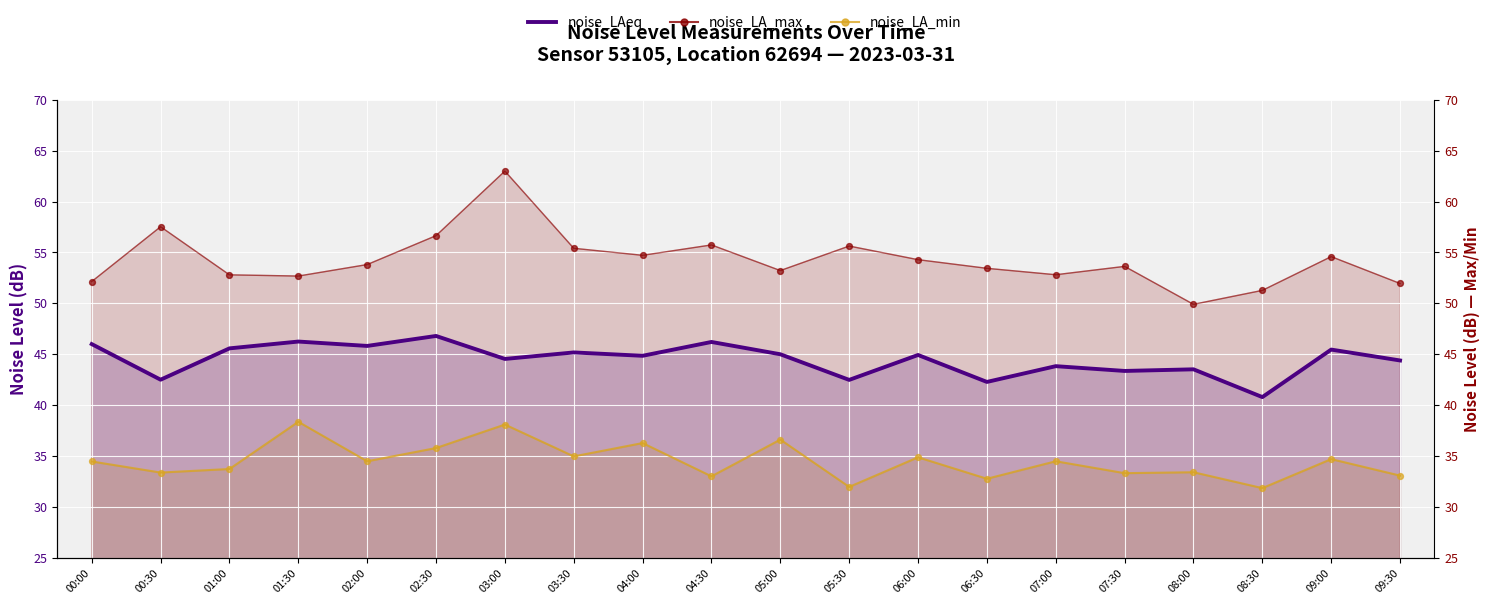

Which series contains the highest Y value?

noise_LA_max